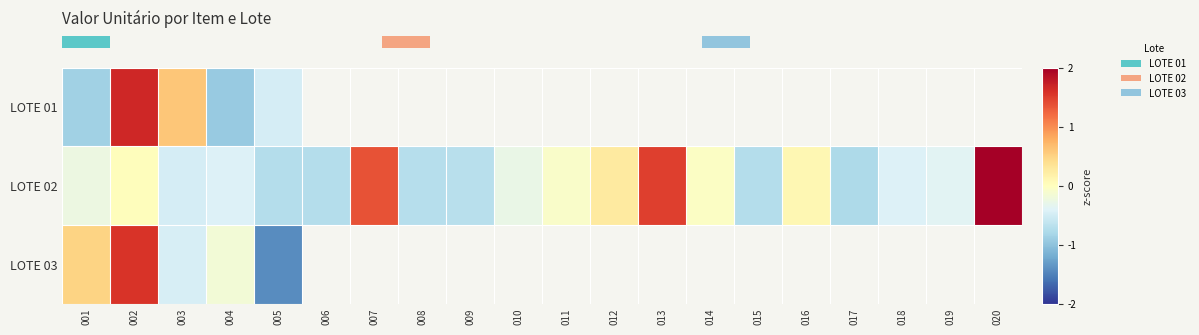

Which category has the lowest value in the row_1 series?

017